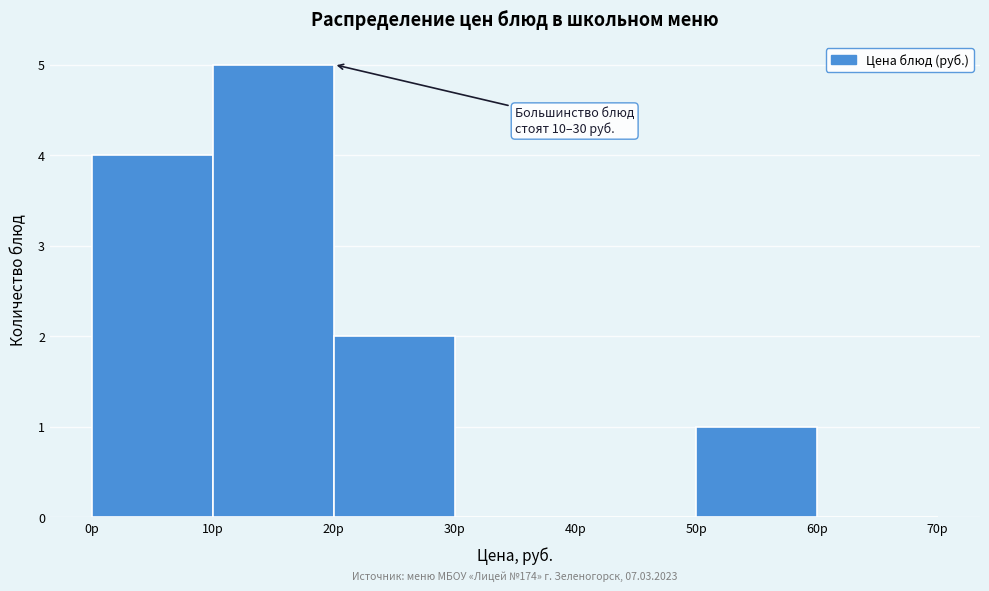

Which range on the x-axis has the tallest bar?

10 to 20